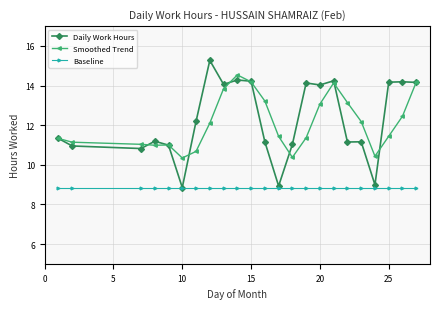

Which series has the largest range (max minus min)?

Daily Work Hours